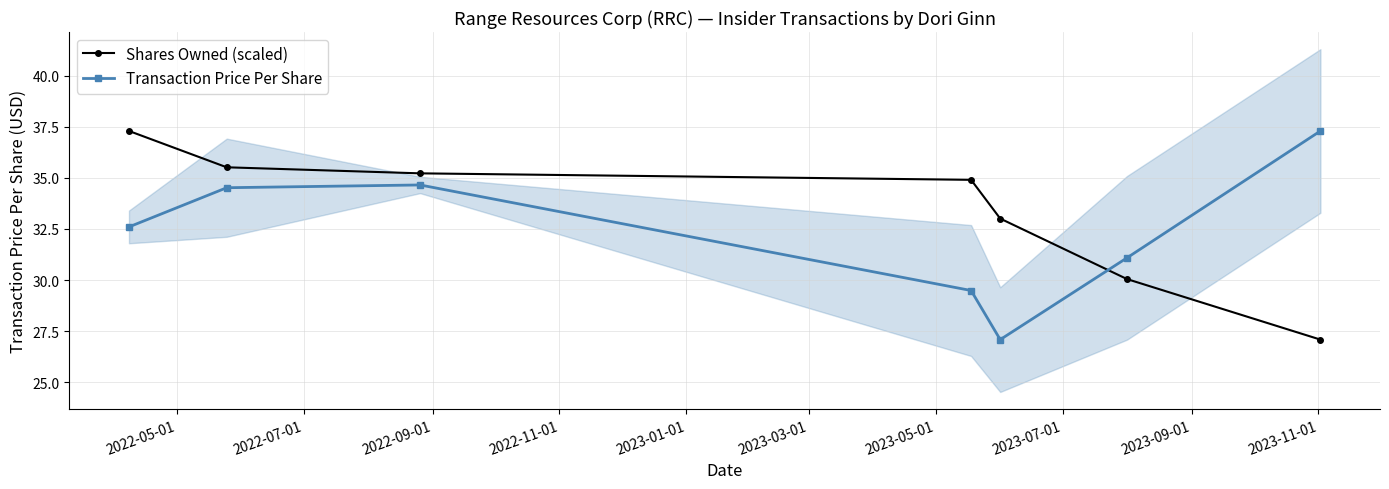

How many data points does each series have?

7